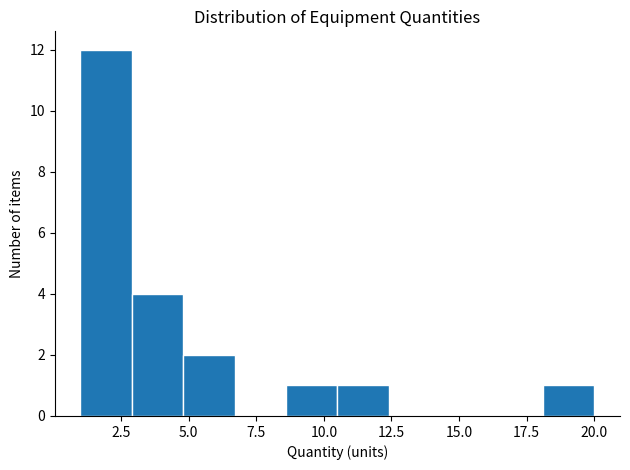

Around what value on the x-axis is the tallest bar? Give the approximate position of its centre, as read against the axis.

2.0